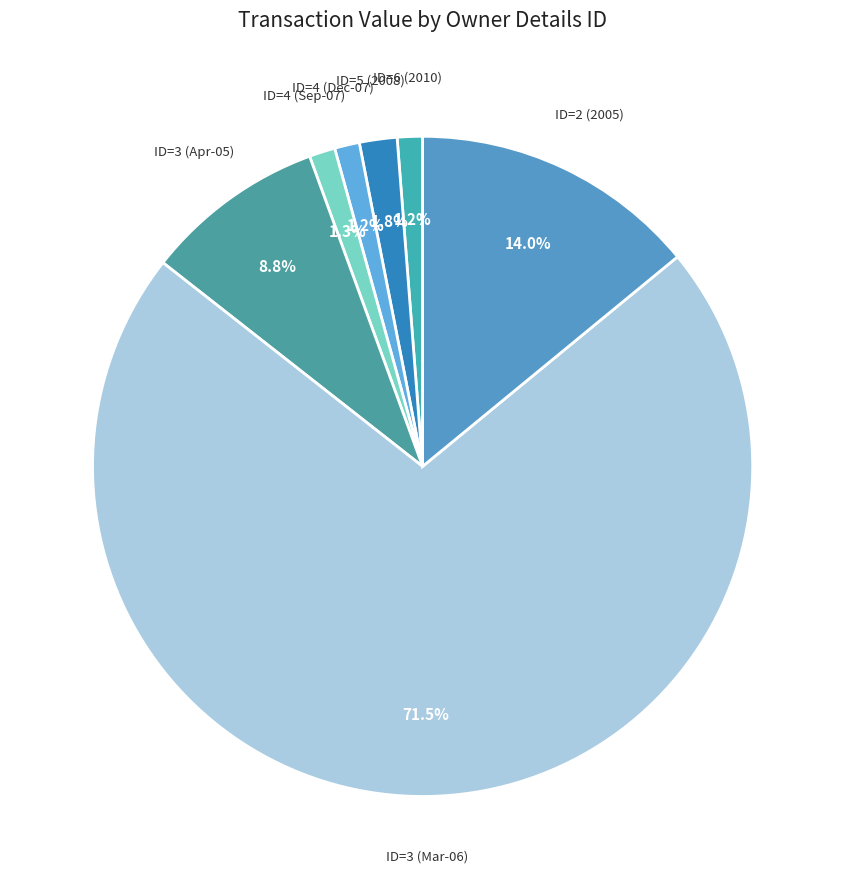

What is the largest slice in the pie chart?

ID=3 (Mar-06)